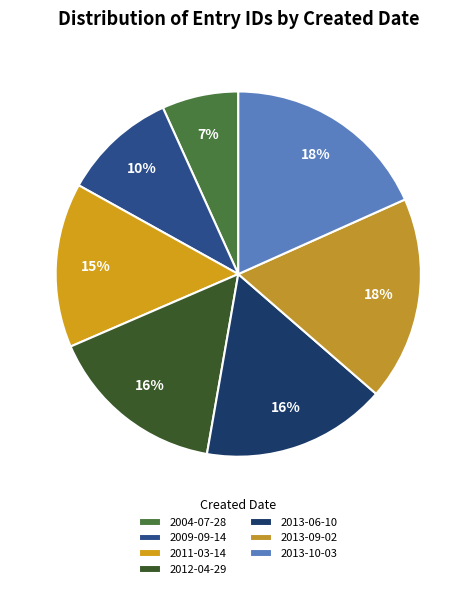

To the nearest percent, what percentage of the pie is 2009-09-14?

10%